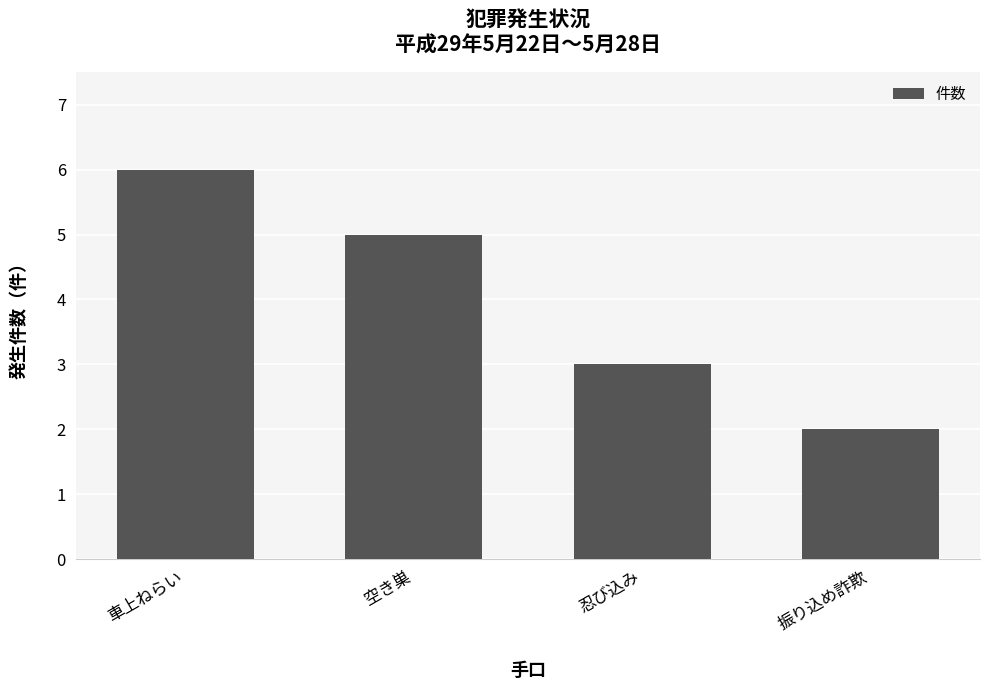

List the labels in order of value, smallest first.

振り込め詐欺, 忍び込み, 空き巣, 車上ねらい